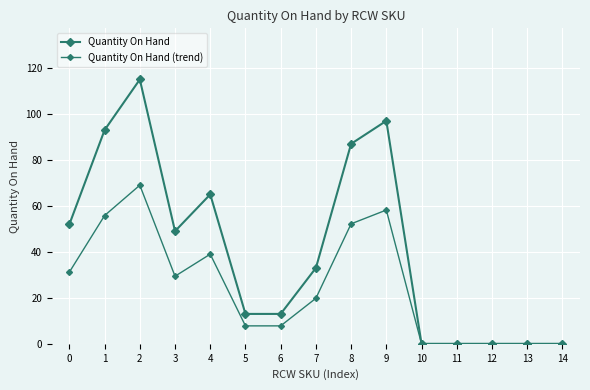

Reading right to left, transcribe all the data shown in this chart.

Quantity On Hand: 14=0.0	13=0.0	12=0.0	11=0.0	10=0.0	9=97.0	8=87.0	7=33.0	6=13.0	5=13.0	4=65.0	3=49.0	2=115.0	1=93.0	0=52.0
Quantity On Hand (trend): 14=0.0	13=0.0	12=0.0	11=0.0	10=0.0	9=58.2	8=52.2	7=19.8	6=7.8	5=7.8	4=39.0	3=29.4	2=69.0	1=55.8	0=31.2